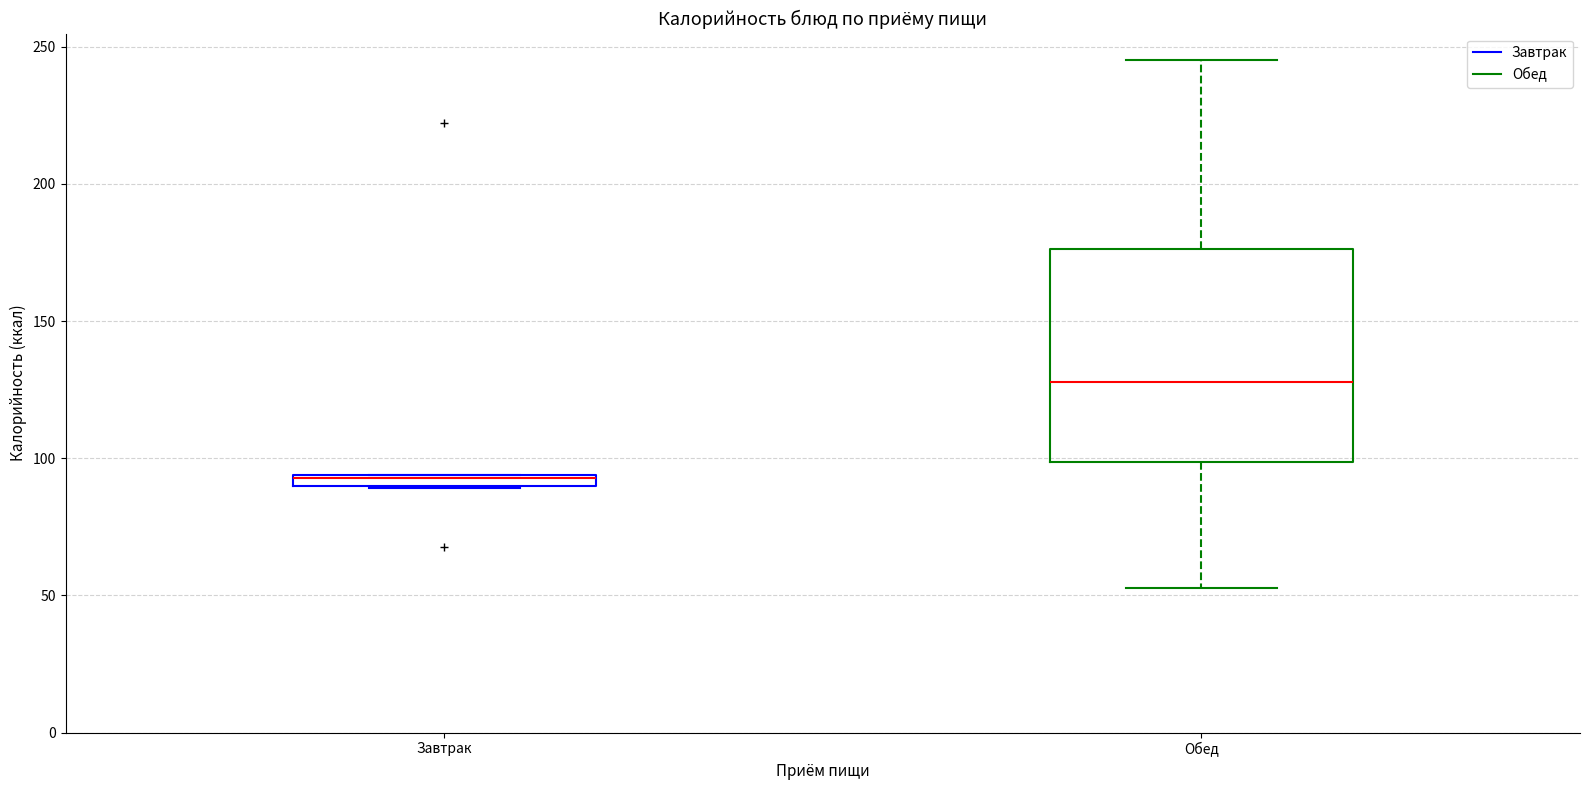

Where is the lower edge of the box for Завтрак on the y-axis? The values are not printed on the chart, so give them approximately, as read against the axis.

90